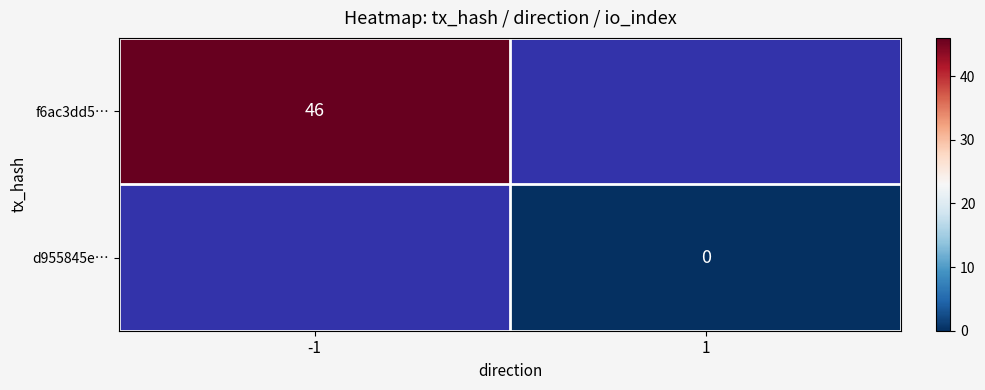

Is the value of d955845e… at 1 greater than the value of f6ac3dd5… at -1?

No